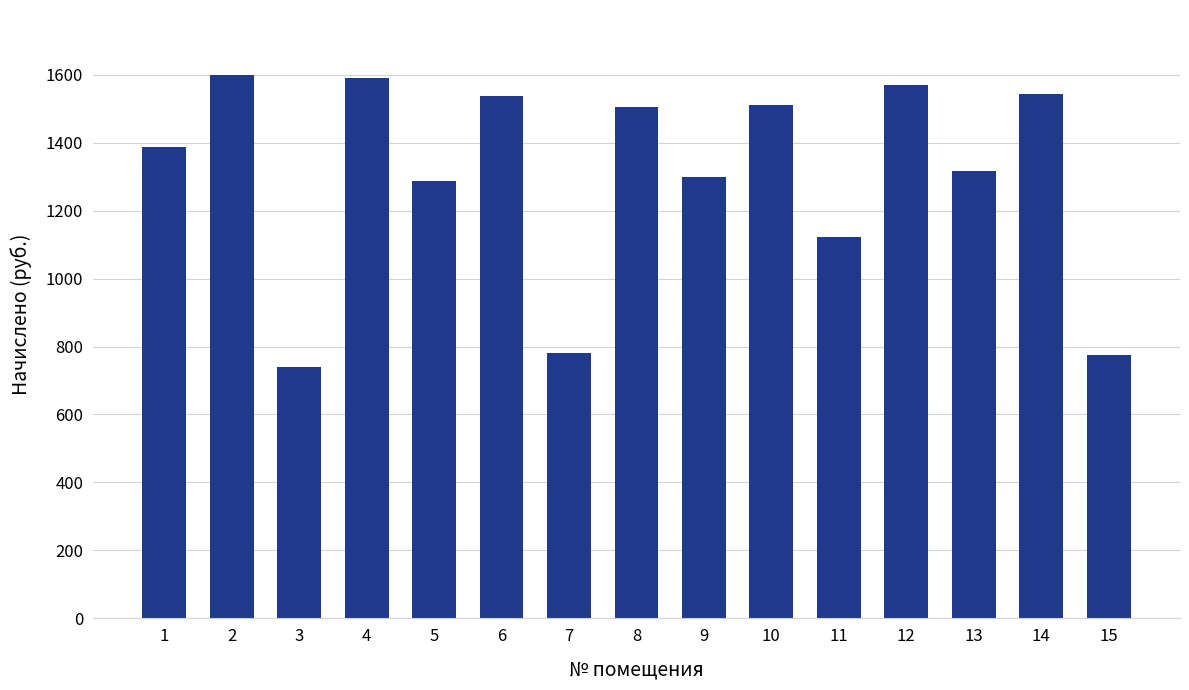

What is the maximum value shown in the chart?

1598.4